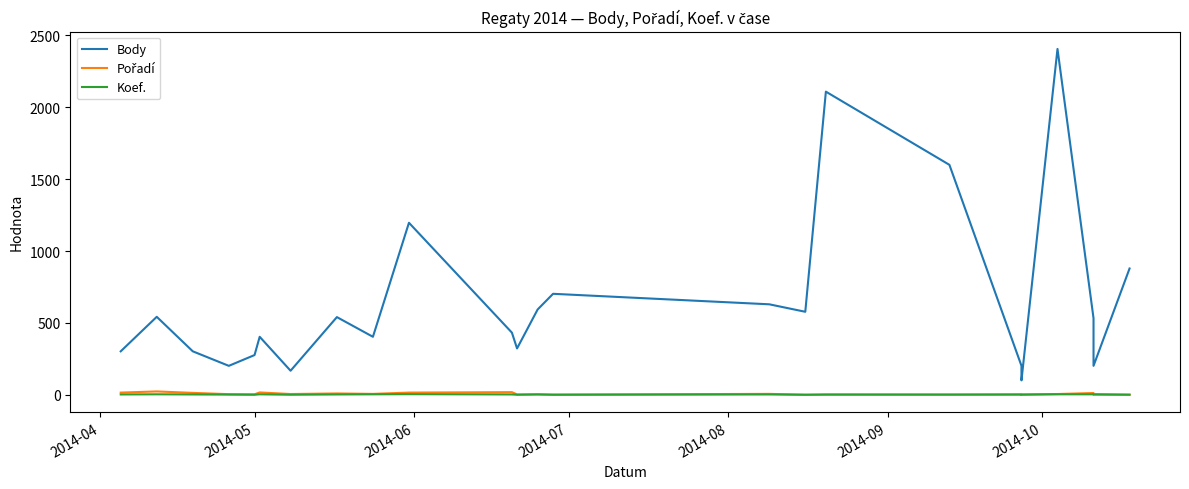

True or false: Body and Pořadí intersect in this chart.

False